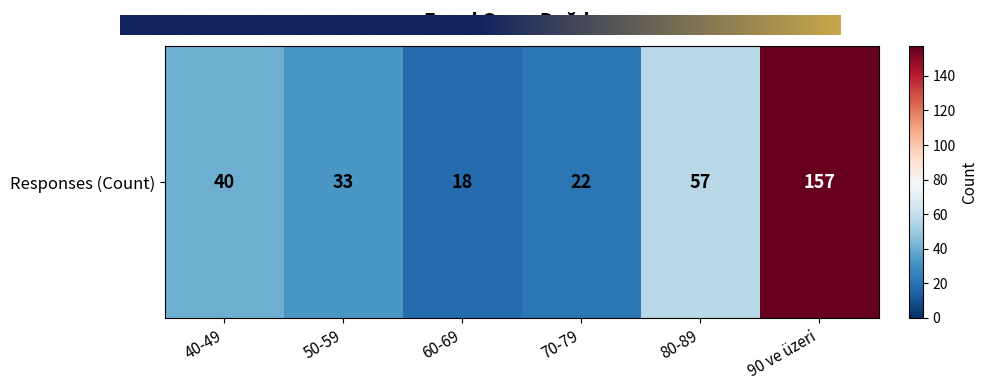

What is the ratio of the value at 40-49 to the value at 50-59?

1.2